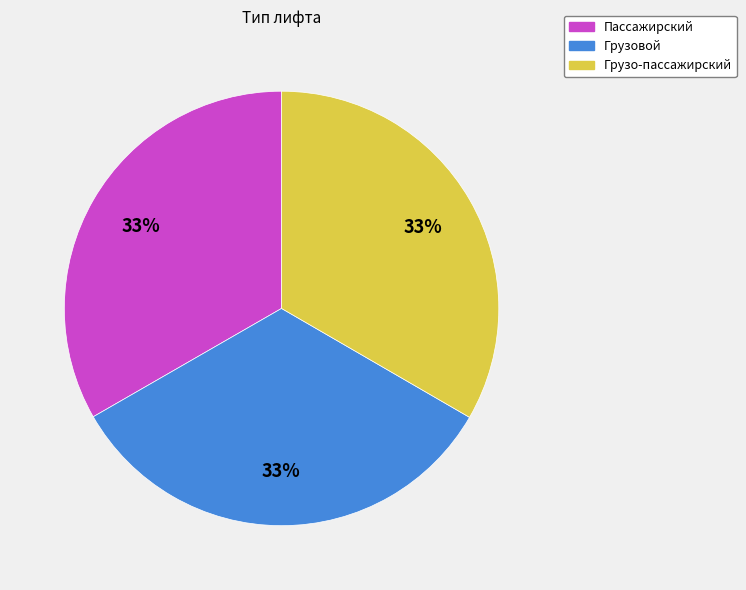

What is the ratio of the value at Грузовой to the value at Грузо-пассажирский?

1.0